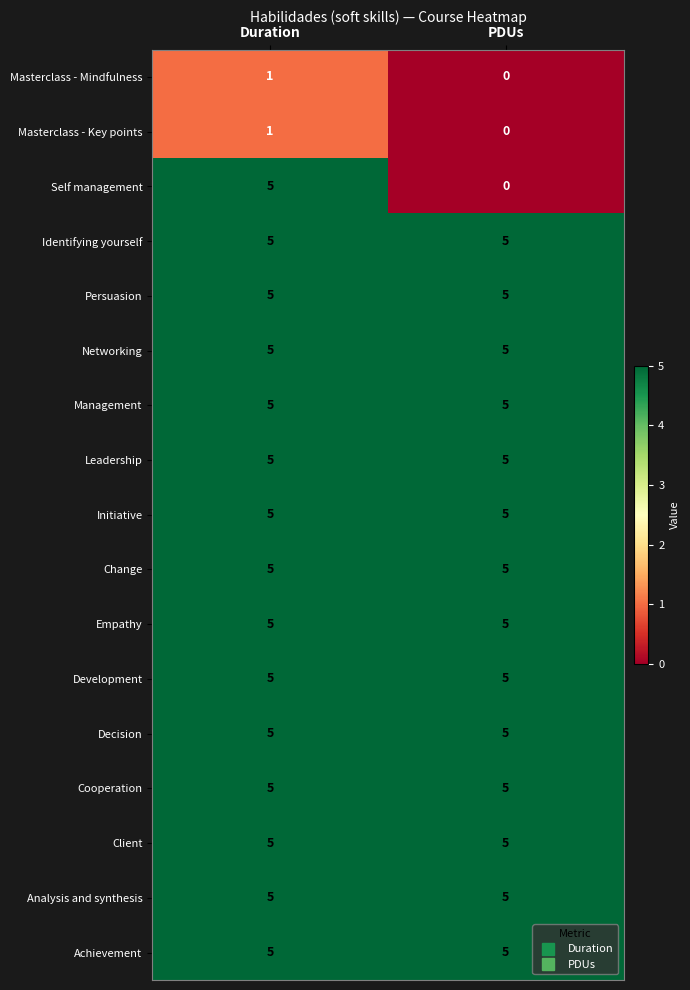

The Initiative series shows 5 at Duration. True or false?

True